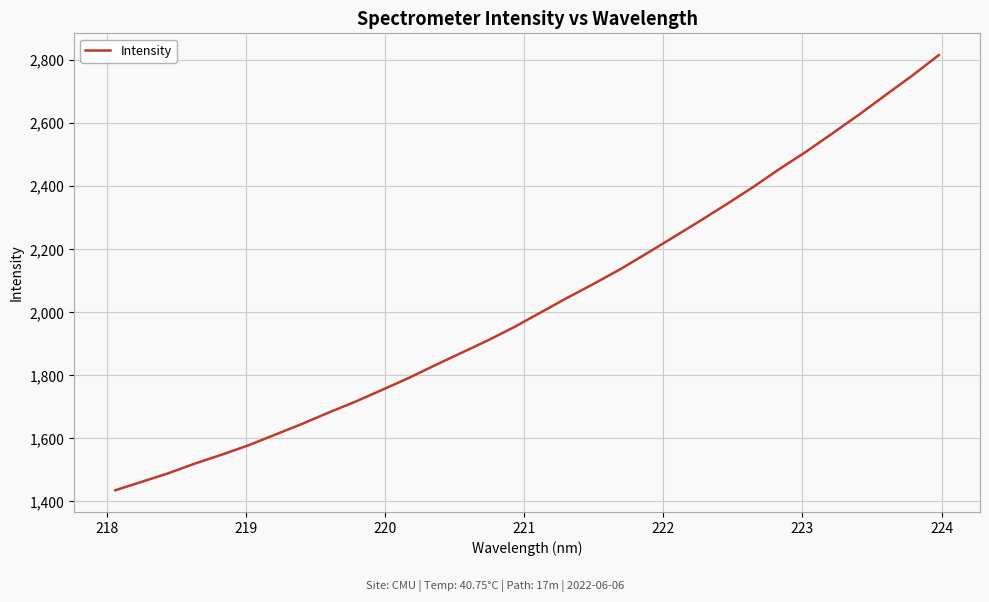

How many values are below 1999?

16